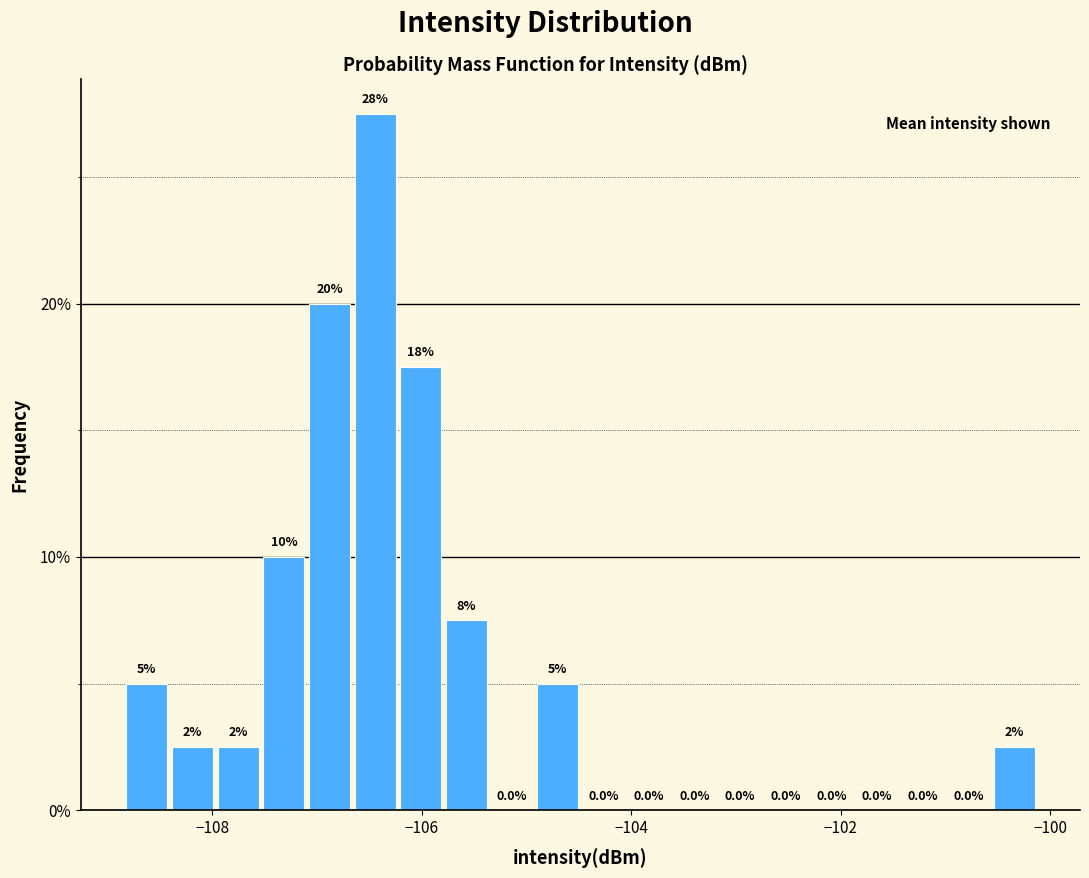

Read against the x-axis, roughly where is the centre of the tallest bar?

-106.4